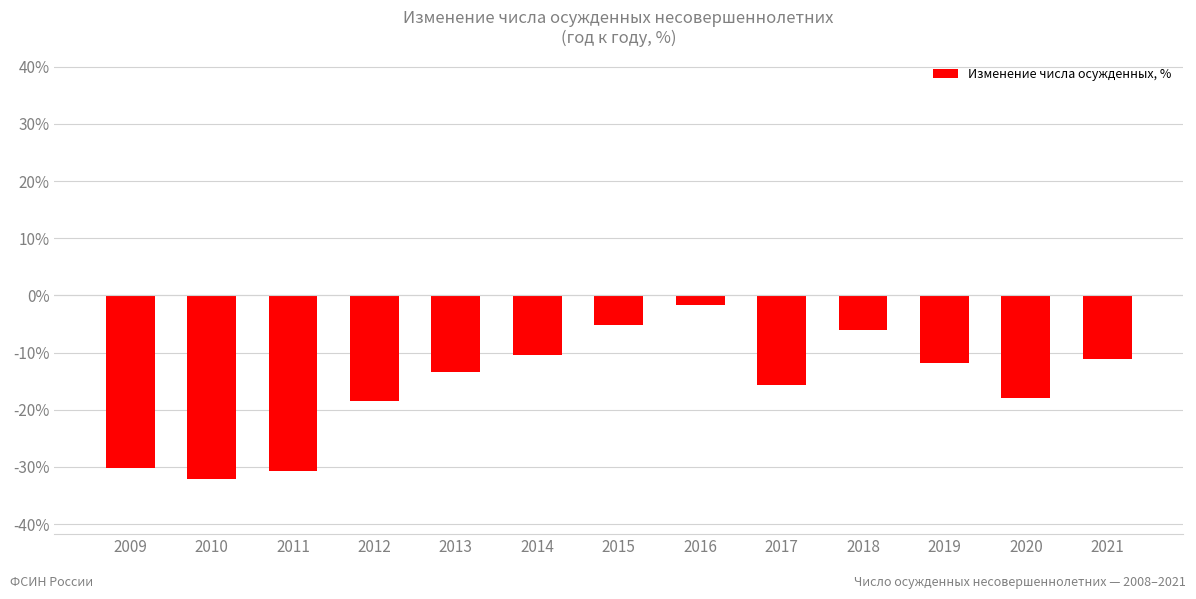

Where does the data first go above -13?

2014